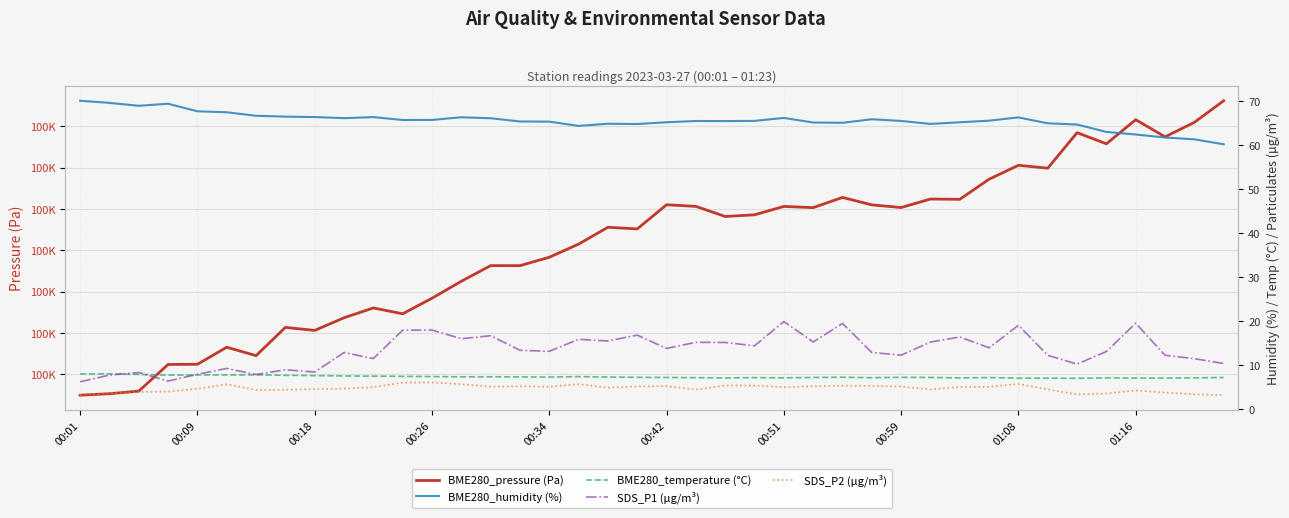

What is the sum of the BME280_humidity (%) values at 31 and 32?

132.0